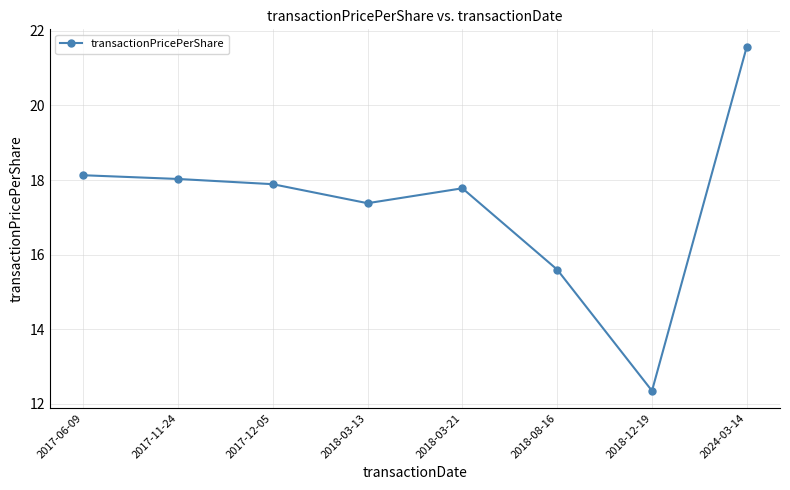

At which label does the data first exceed 17?

2017-06-09